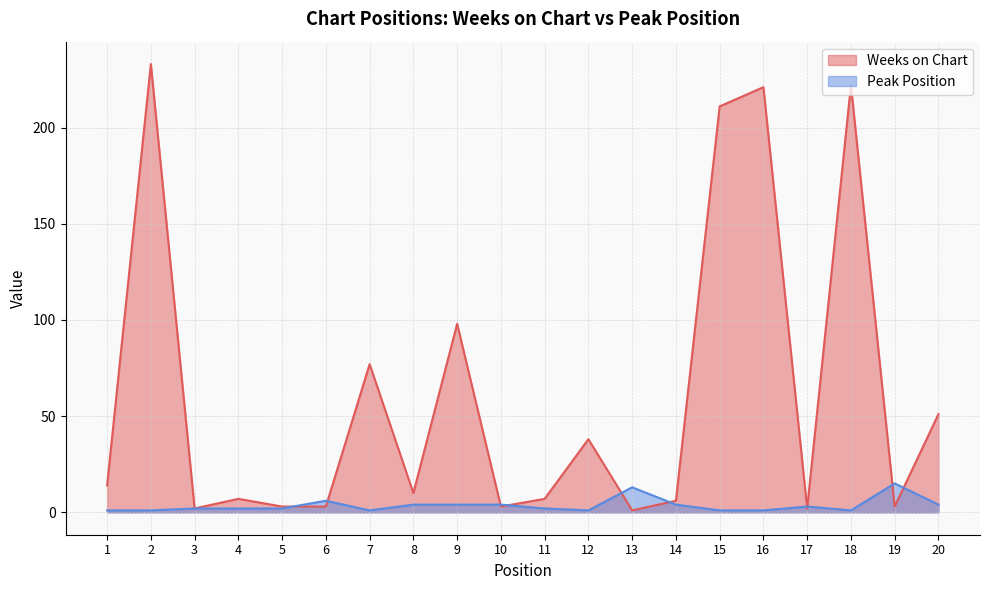

Does the chart have visible grid lines?

Yes